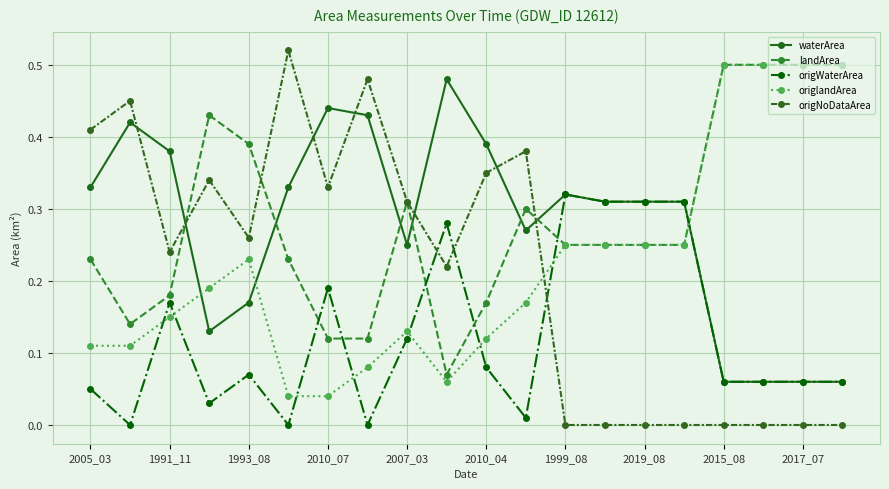

Does the chart have visible grid lines?

Yes